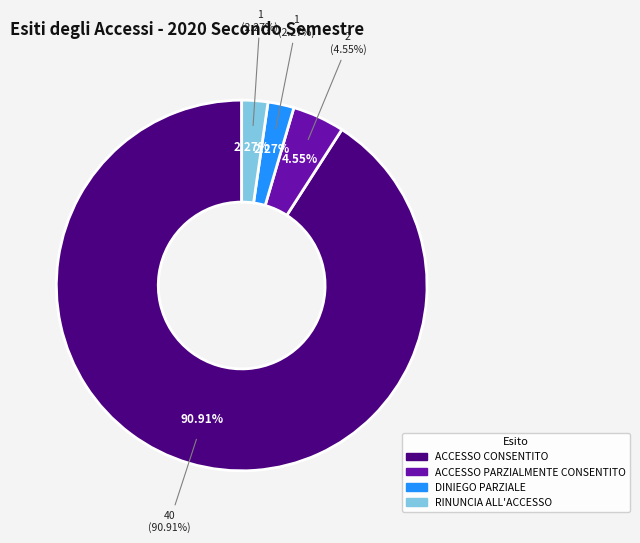

What is the change in value from ACCESSO CONSENTITO to ACCESSO PARZIALMENTE CONSENTITO?

-38